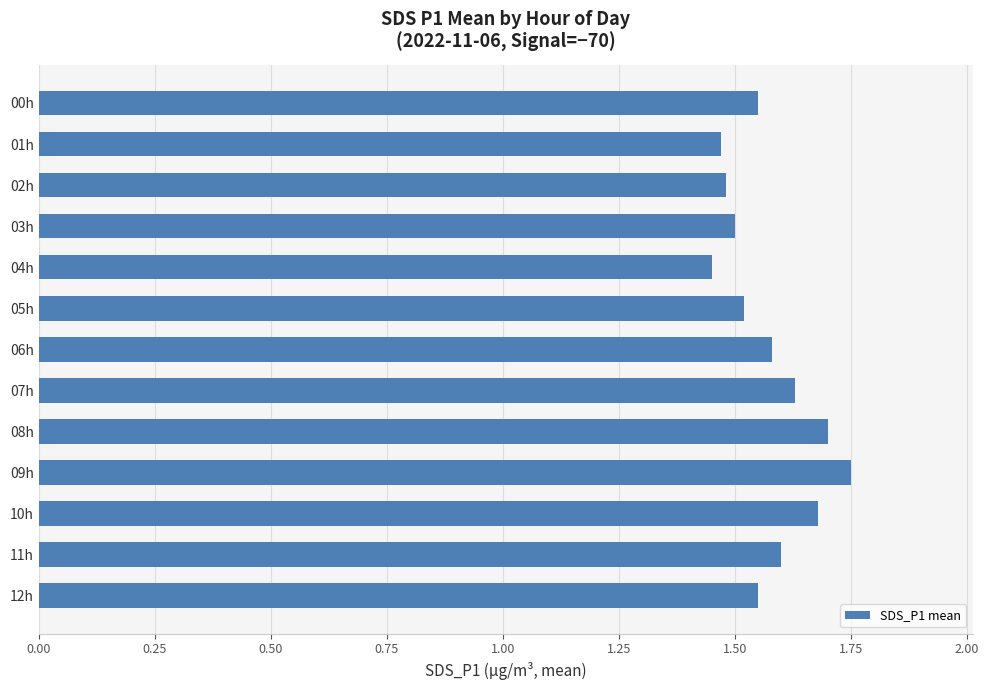

What position from the bottom is 05h?

8